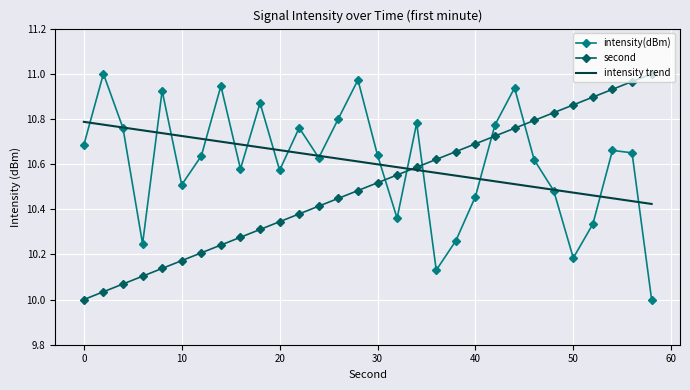

True or false: second and intensity(dBm) intersect in this chart.

True